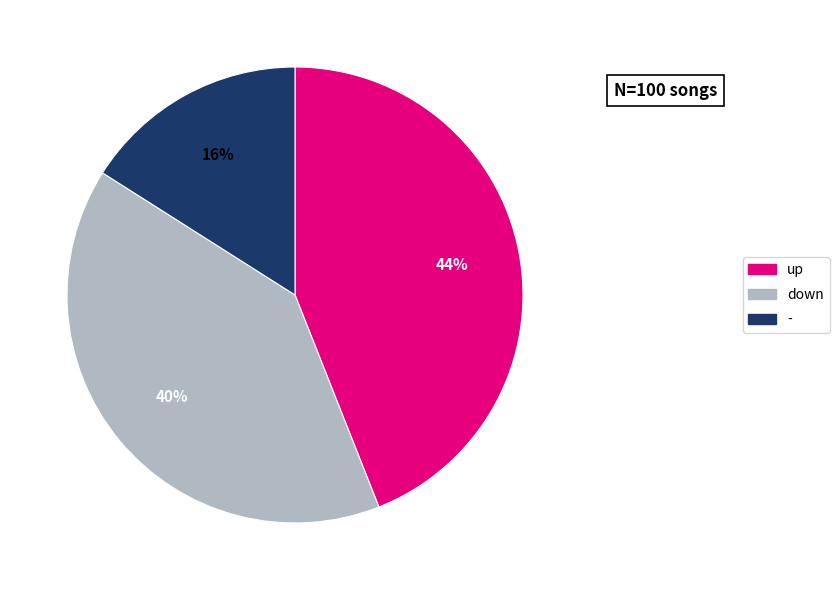

What is the ratio of the value at - to the value at up?

0.4